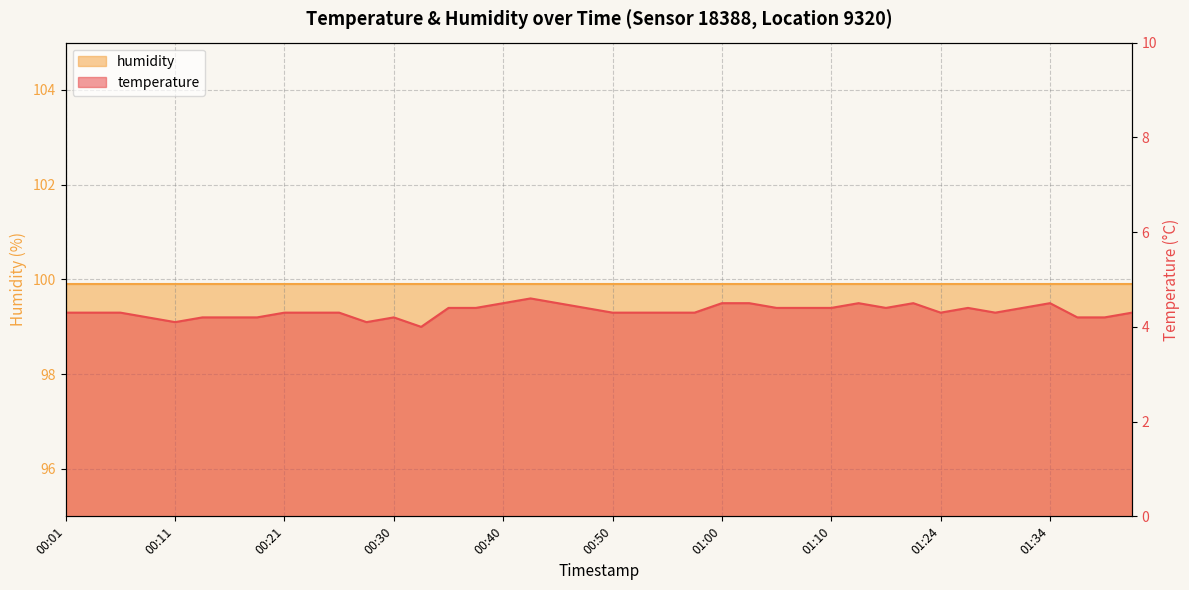

Which has a higher value, 00:58 or 00:40?

00:40